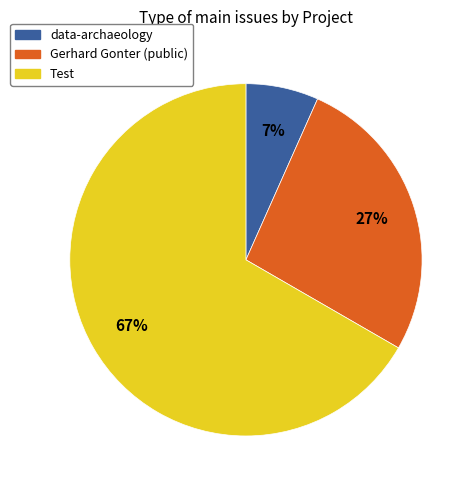

To the nearest percent, what is the average slice percentage?

33%